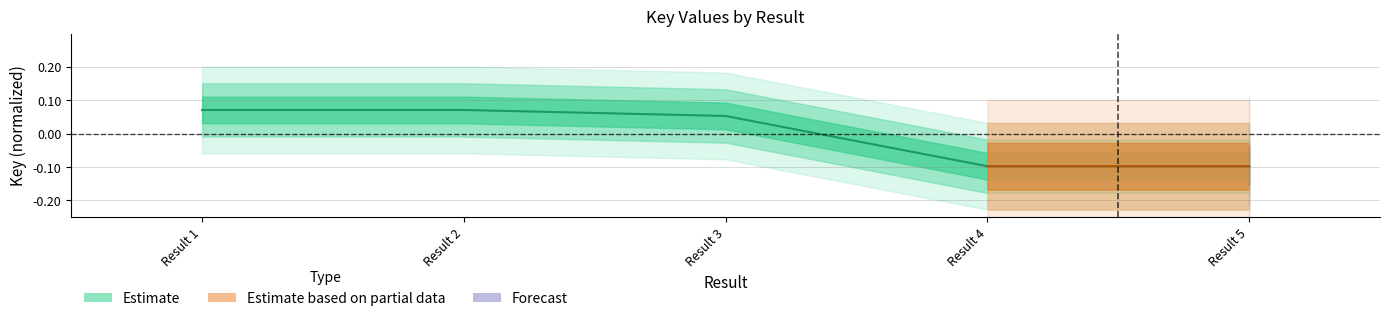

At which category does the chart reach its peak across all series?

Result 1